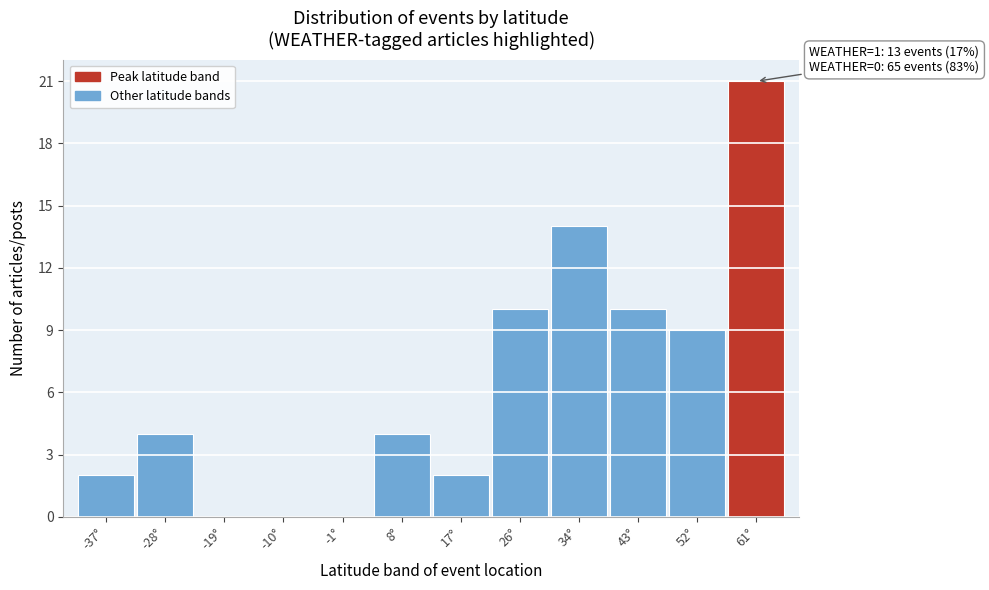

Reading left to right, transcribe all the data shown in this chart.

-37°=2	-28°=4	-19°=0	-10°=0	-1°=0	8°=4	17°=2	26°=10	34°=14	43°=10	52°=9	61°=21